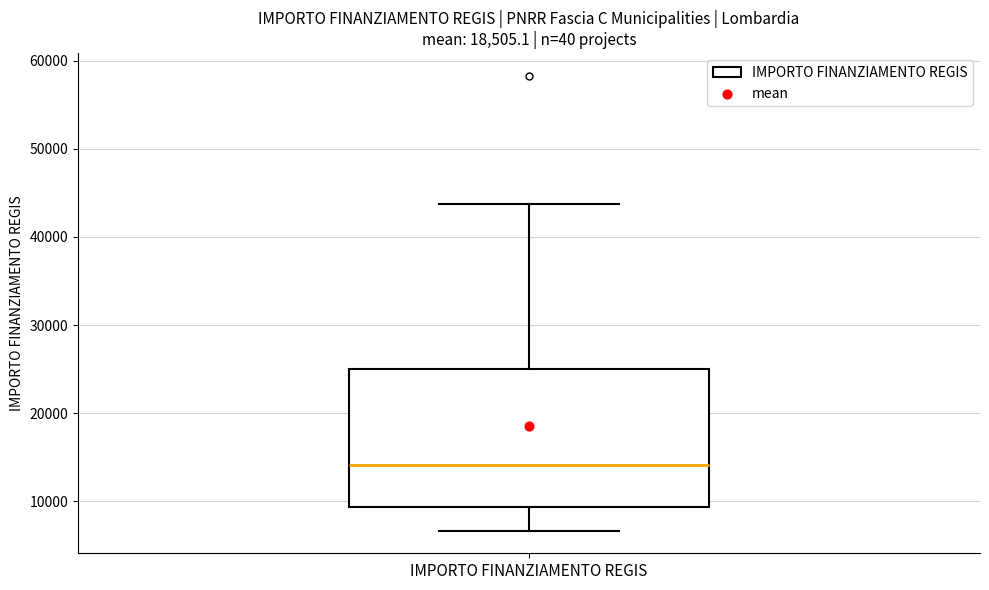

Transcribe this box plot: give where the median line is, the range the box spans, and where the two whiskers end, as read against the y-axis. The values are not printed on the chart, so give them approximately, as read against the axis.

median 14000, box 9000 to 25000, whiskers 7000 to 44000